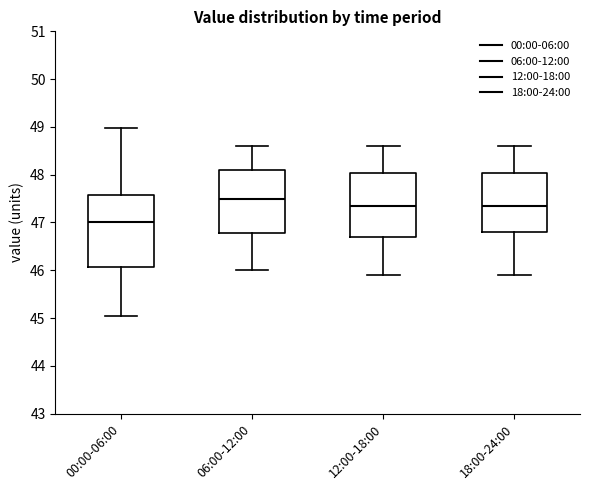

Reading left to right, transcribe this box plot: for each box, give where its median line is, the range the box spans, and where its two whiskers end, as read against the y-axis. The values are not printed on the chart, so give them approximately, as read against the axis.

00:00-06:00: median 47.0, box 46.1 to 47.6, whiskers 45.0 to 49.0
06:00-12:00: median 47.5, box 46.8 to 48.1, whiskers 46.0 to 48.6
12:00-18:00: median 47.4, box 46.7 to 48.0, whiskers 45.9 to 48.6
18:00-24:00: median 47.4, box 46.8 to 48.0, whiskers 45.9 to 48.6